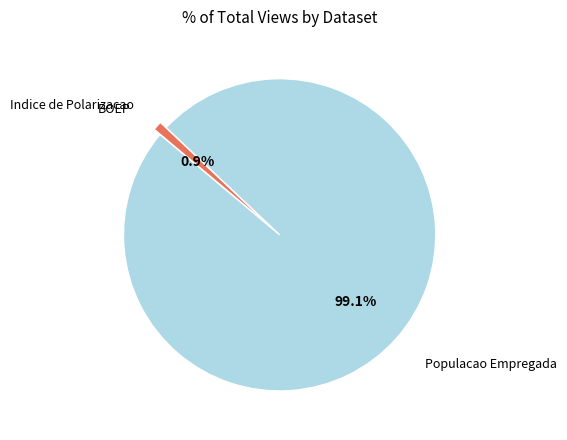

Is there any slice that represents more than half of the pie?

Yes